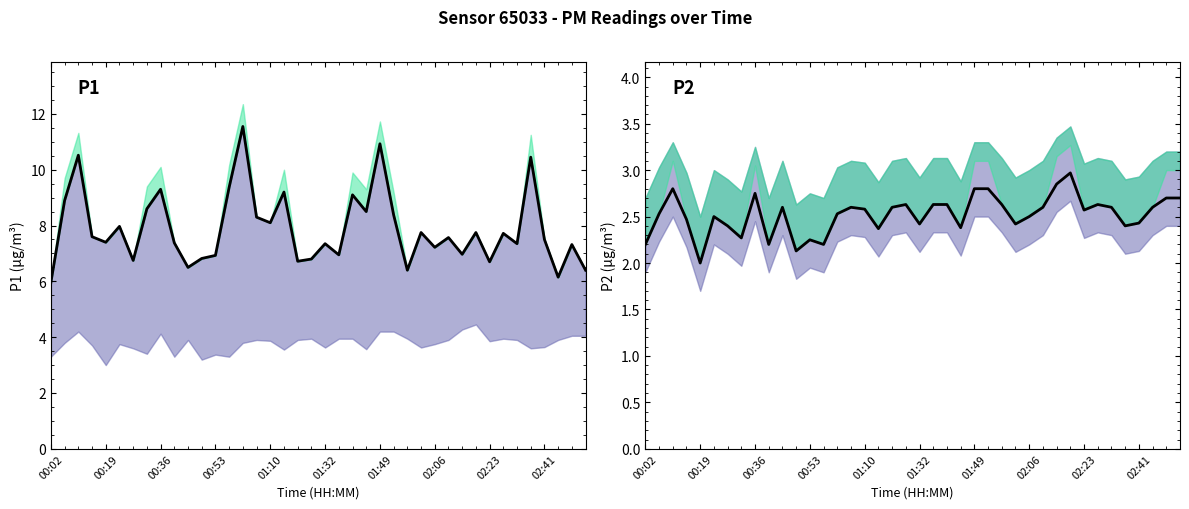

What is the lowest value of the P2 series?

2.0